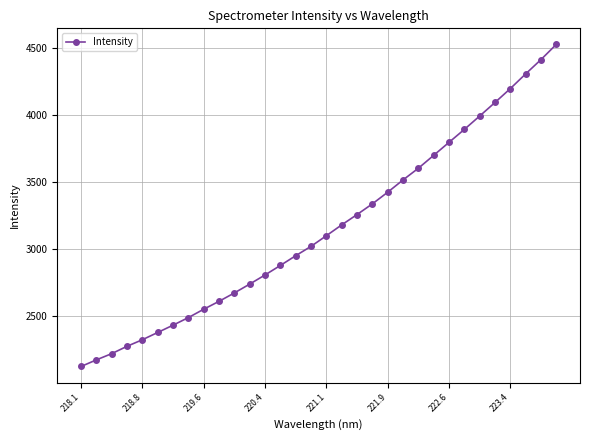

What is the minimum value shown in the chart?

2126.8